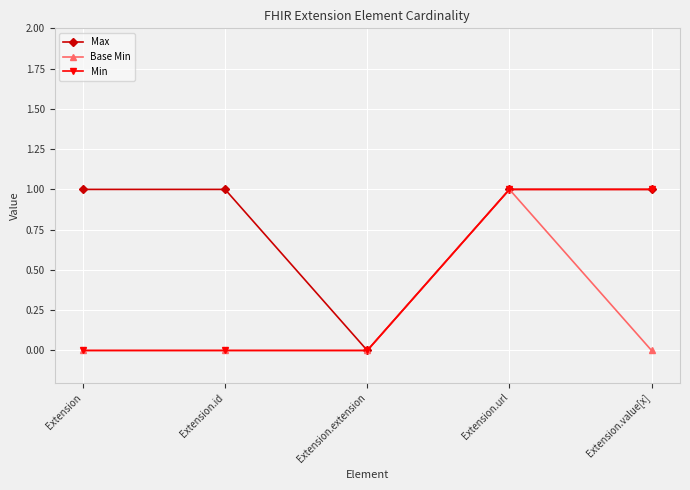

What is the difference between the highest and lowest values at Extension.id?

1